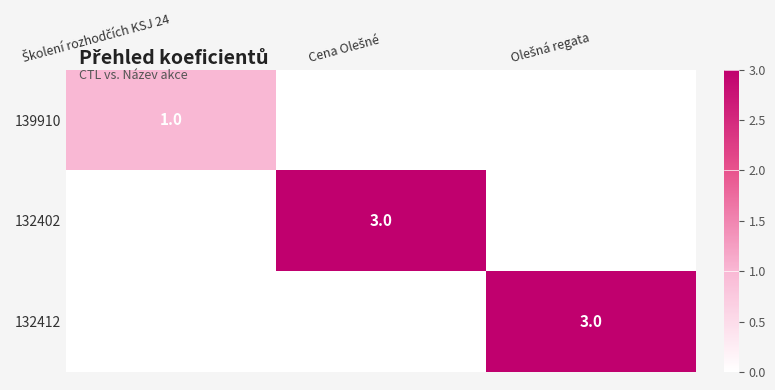

How many data points does each series have?

3